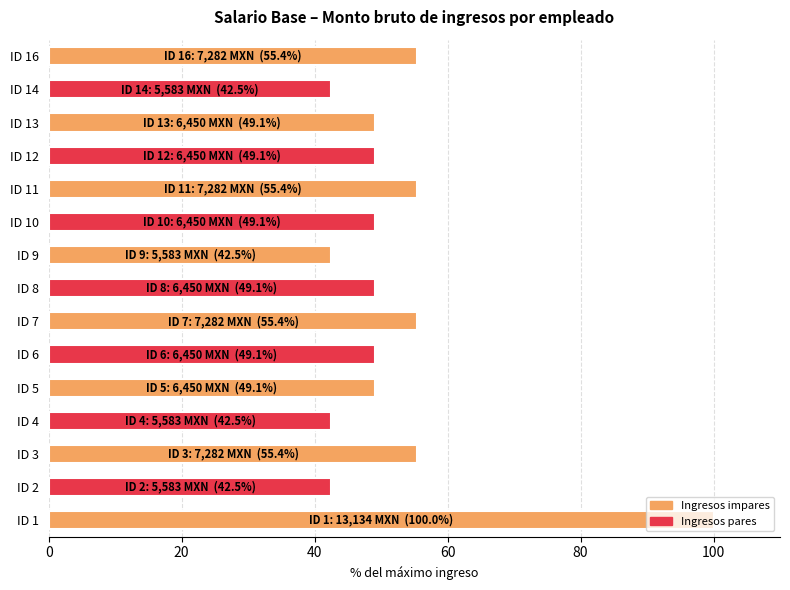

What is the greatest value displayed?

100.0